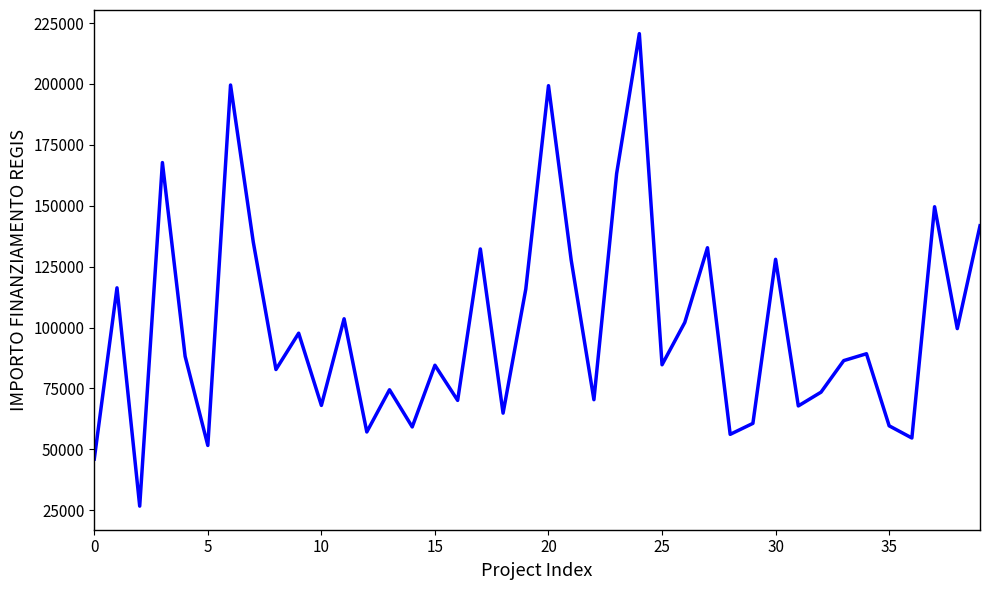

What is the difference between the maximum and minimum values?

193933.1